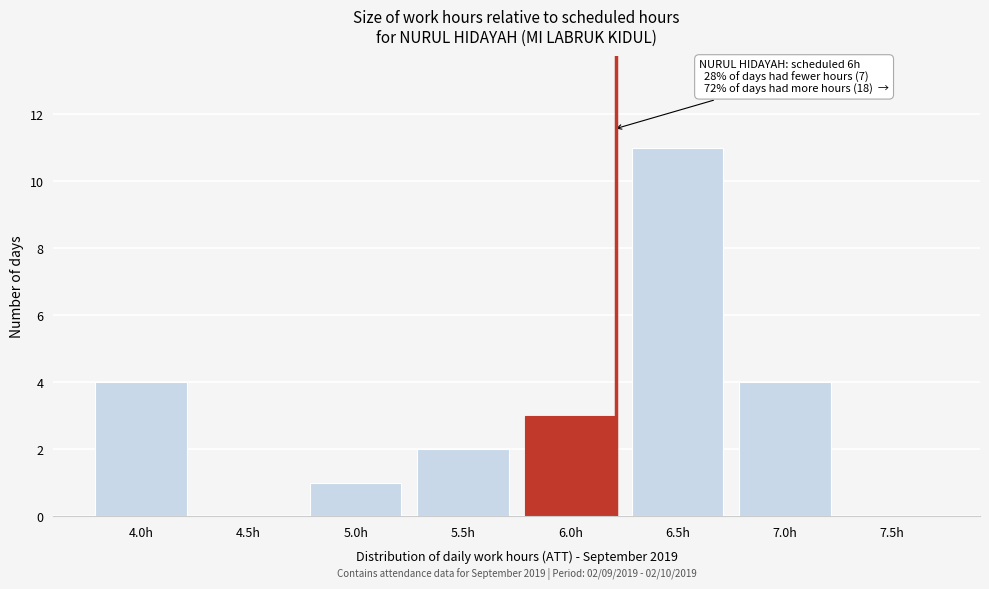

Reading right to left, extract all data points from this chart.

7.5h=0	7.0h=4	6.5h=11	6.0h=3	5.5h=2	5.0h=1	4.5h=0	4.0h=4